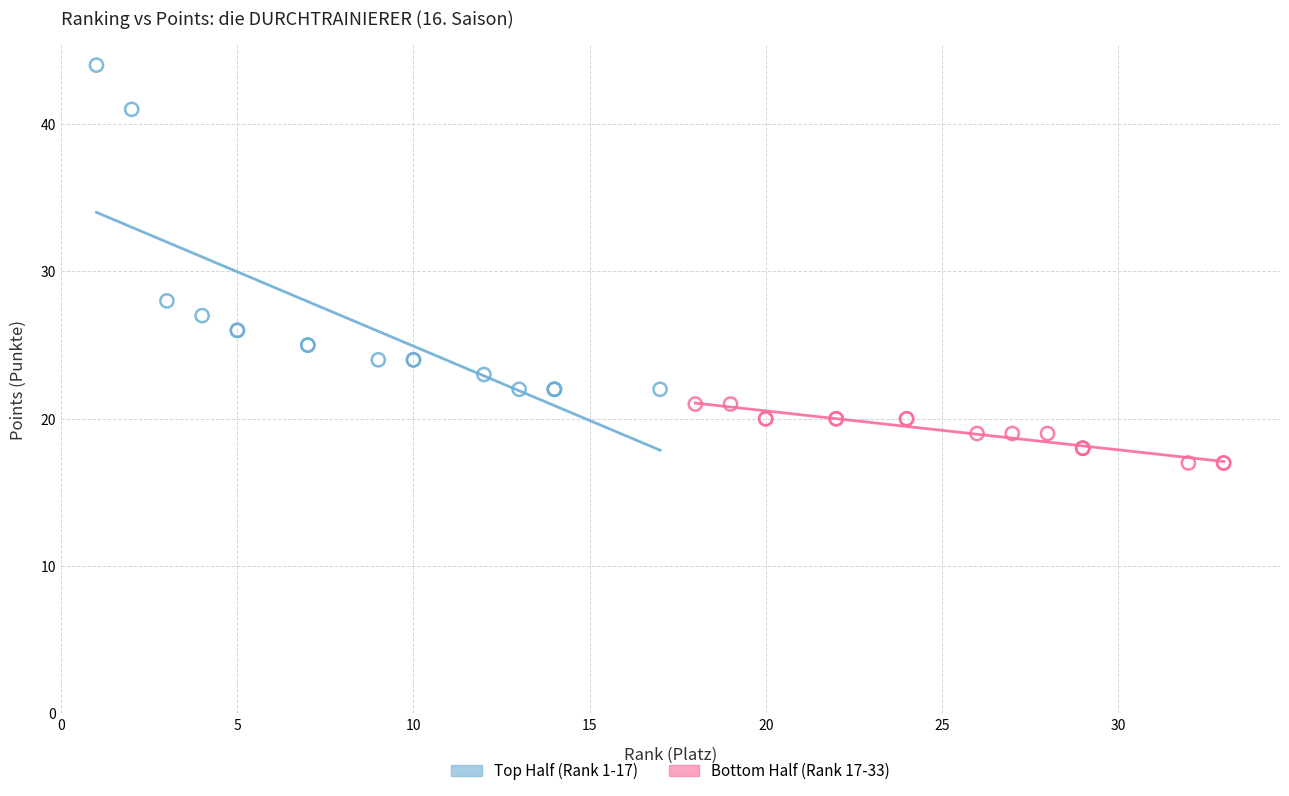

Which series has the largest Y range (max minus min)?

Top Half (Rank 1-17)